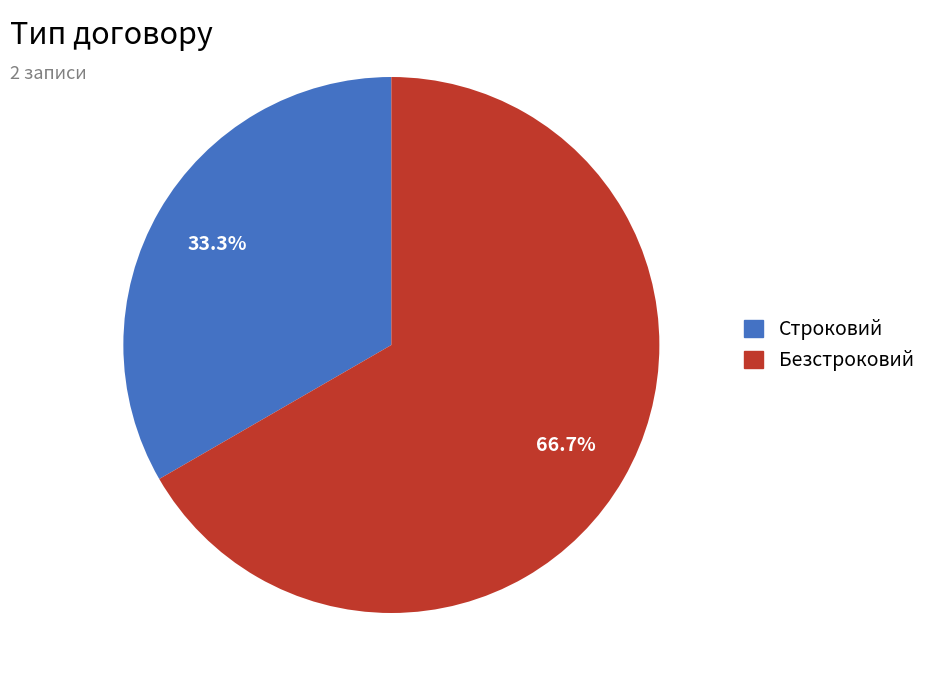

What portion of the pie excludes Строковий?

66.7%